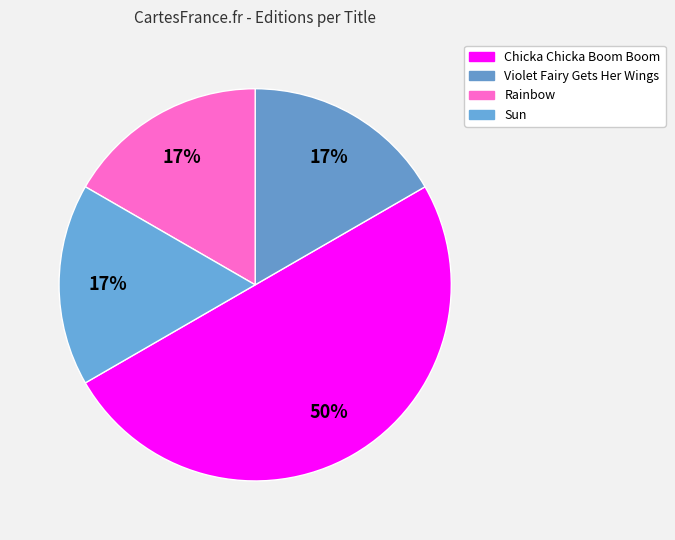

What percentage is the Sun slice, to the nearest percent?

17%